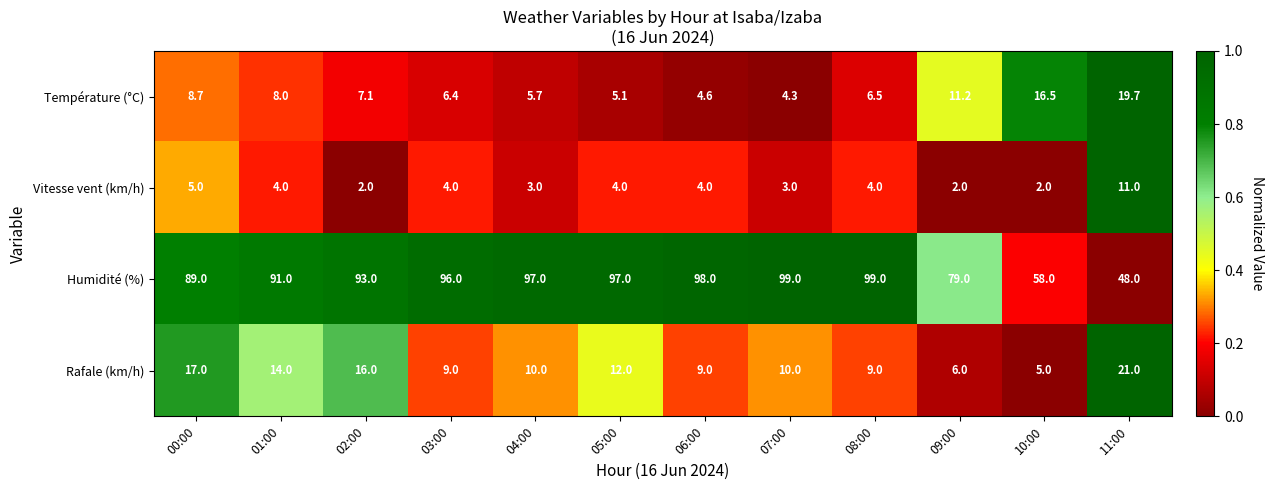

What is the difference between the Température (°C) values at 04:00 and 06:00?

1.1